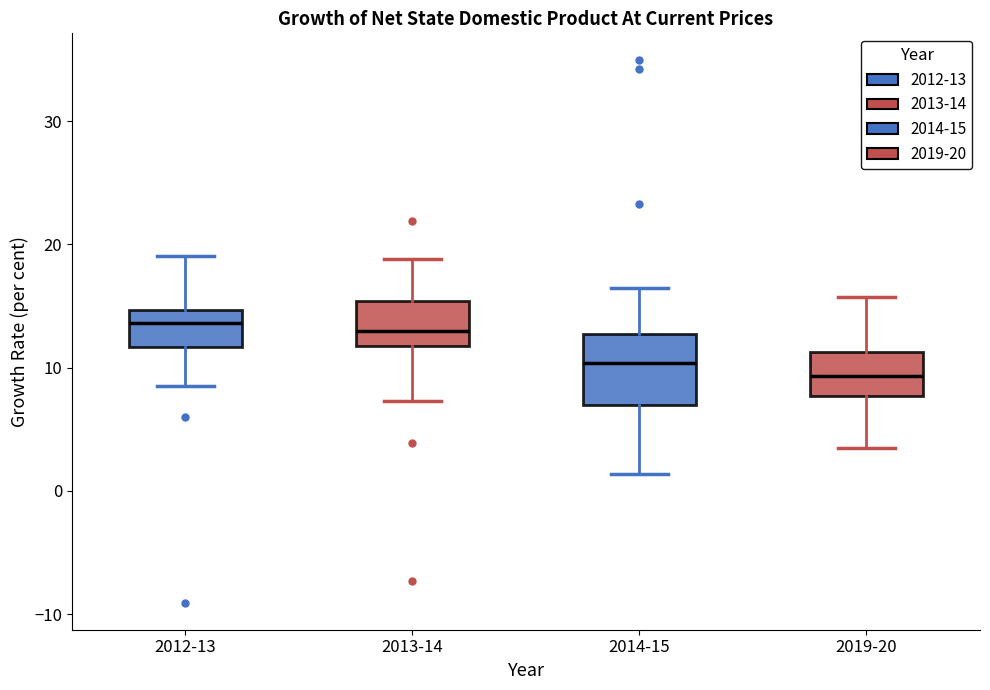

Reading left to right, read every box against the y-axis: the position of its median line, the range the box covers, and the ends of its whiskers. The values are not printed on the chart, so give them approximately, as read against the axis.

2012-13: median 14, box 12 to 15, whiskers 9 to 19
2013-14: median 13, box 12 to 15, whiskers 7 to 19
2014-15: median 10, box 7 to 13, whiskers 1 to 16
2019-20: median 9, box 8 to 11, whiskers 3 to 16